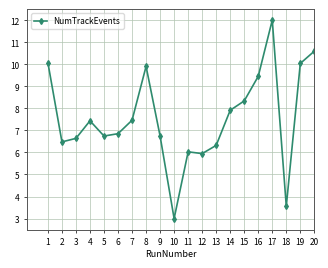

What is the smallest value displayed?

3.0